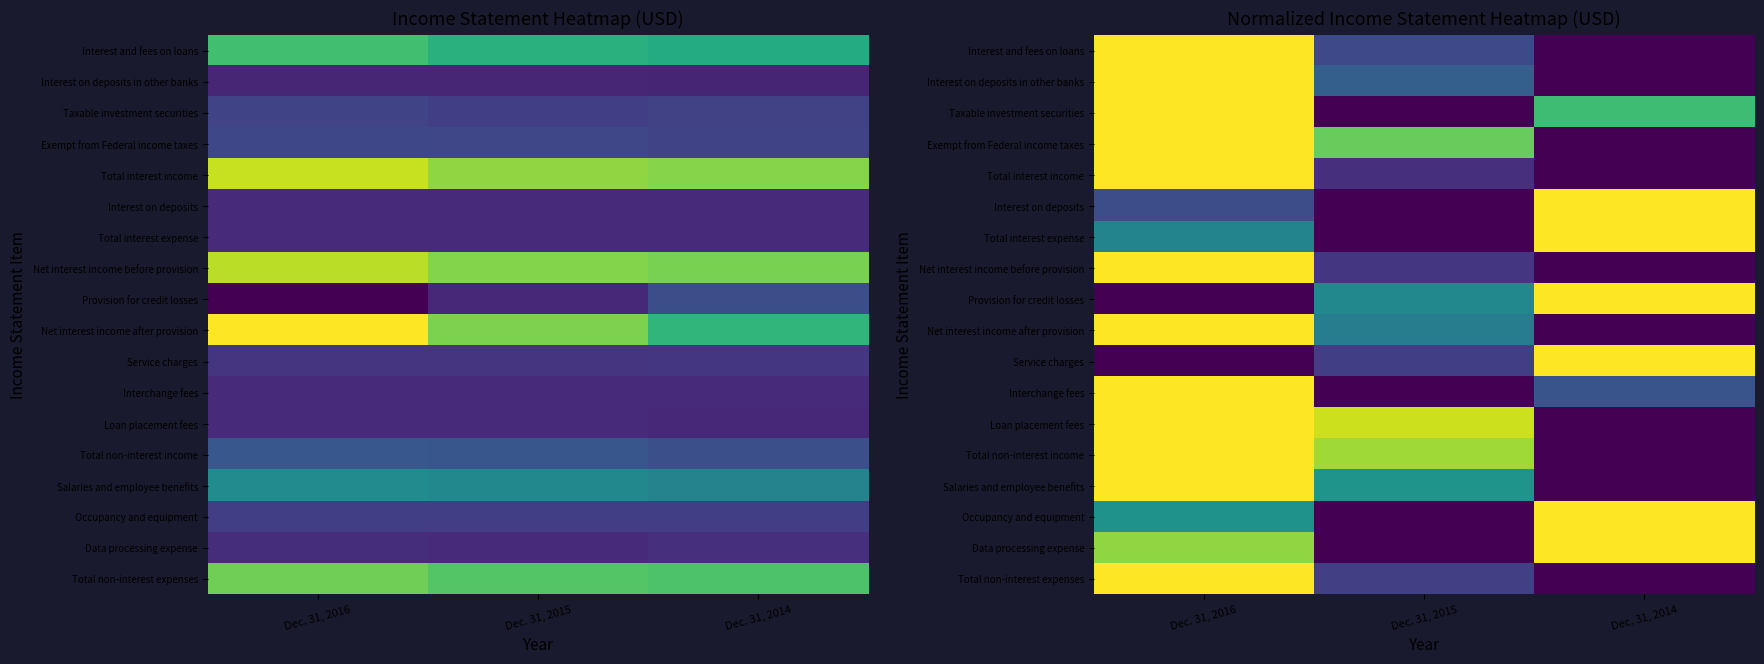

Is it true that Total interest expense equals 0.4 at Dec. 31, 2016?

True